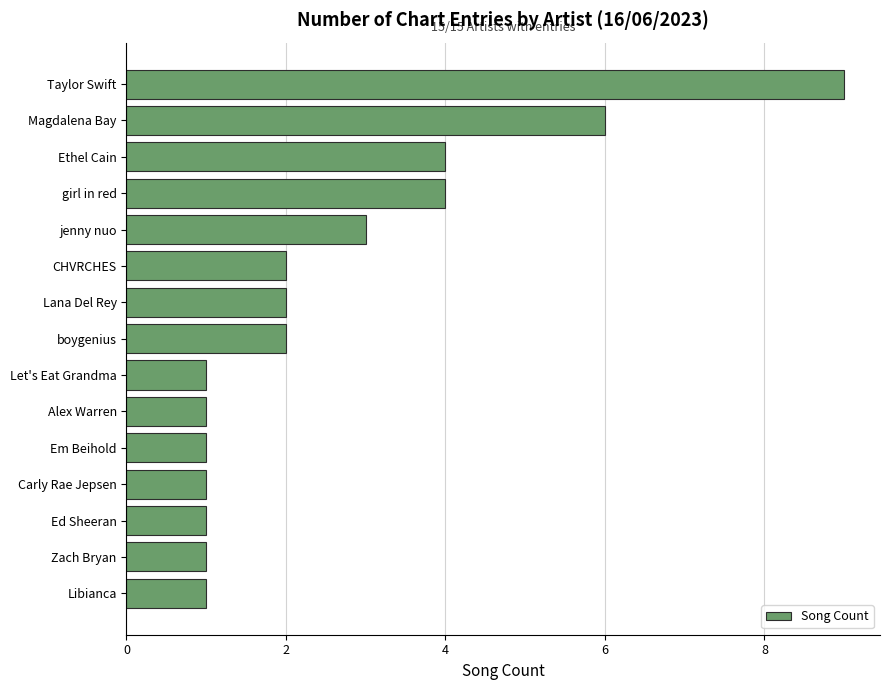

What is the ratio of the value at Magdalena Bay to the value at Zach Bryan?

6.0